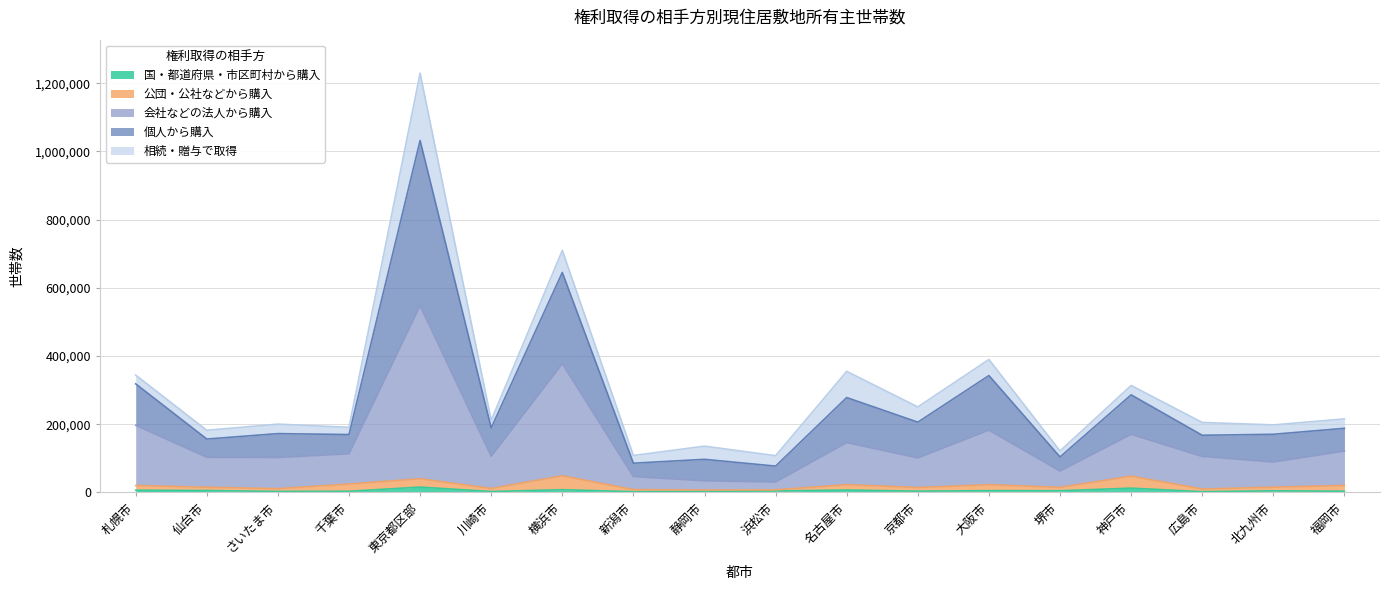

The value of 国・都道府県・市区町村から購入 at 広島市 is 3929. True or false?

False